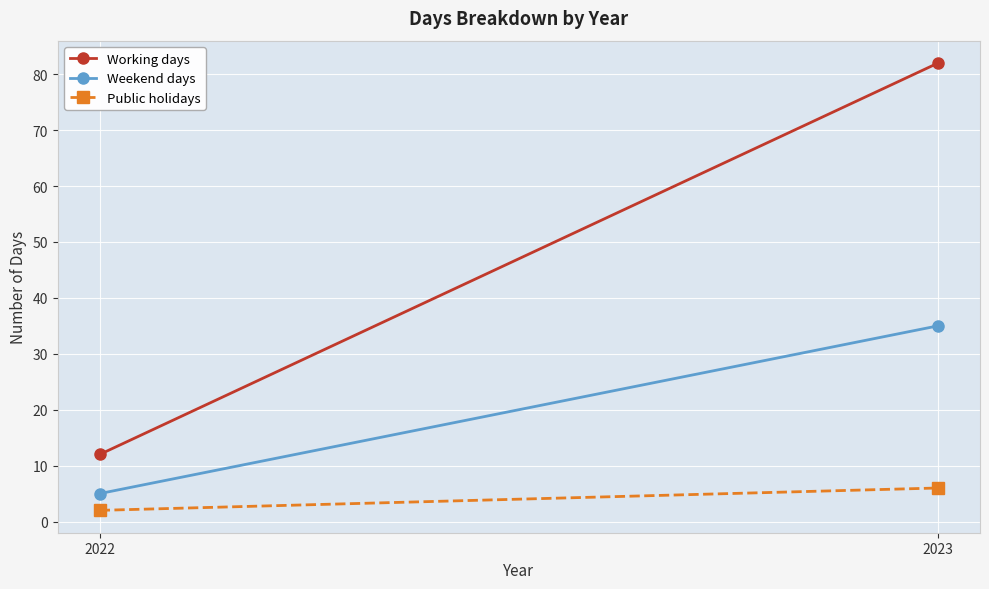

What is the sum of all Working days values?

94